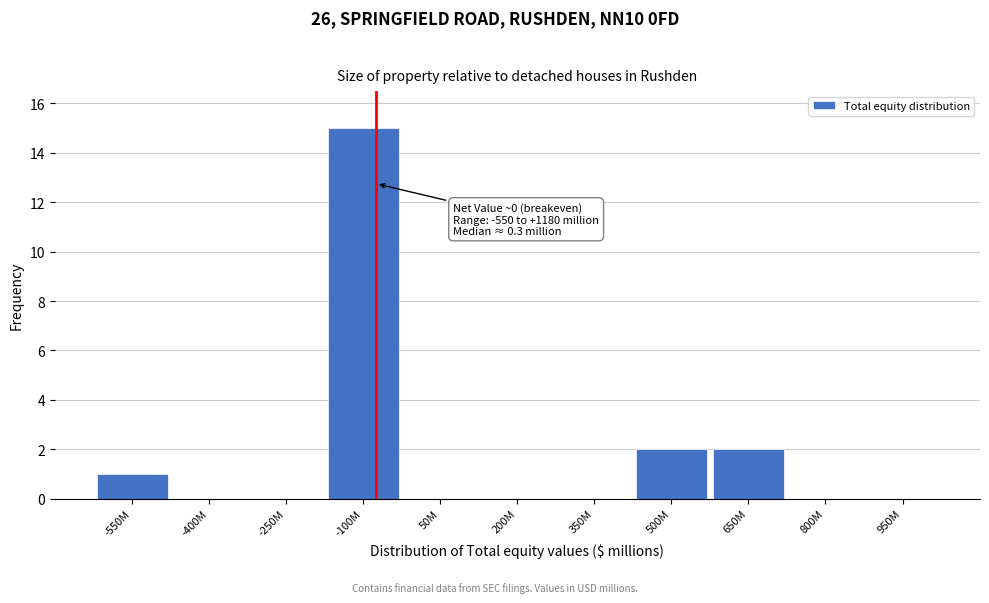

Reading left to right, what are all the values shown in this chart?

-550M=1	-400M=0	-250M=0	-100M=15	50M=0	200M=0	350M=0	500M=2	650M=2	800M=0	950M=0